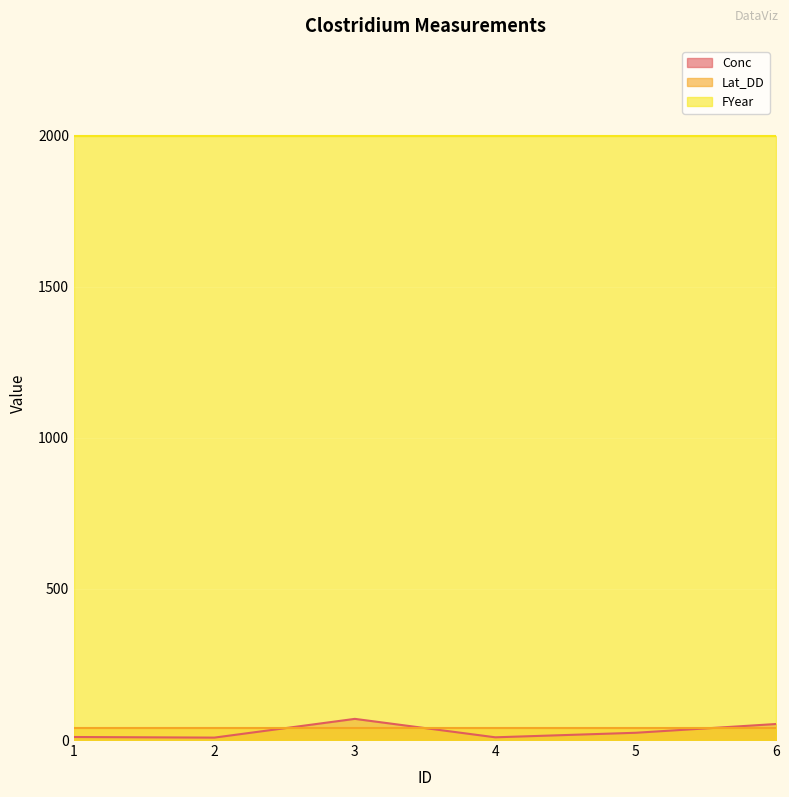

What are all the series names shown in the legend?

Conc, Lat_DD, FYear